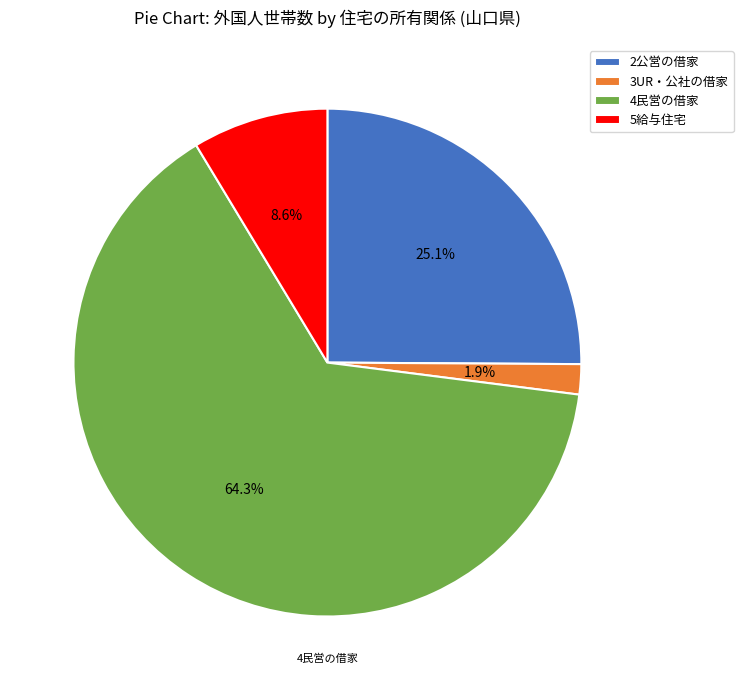

To the nearest percent, what is the difference between the 2公営の借家 and 4民営の借家 slice percentages?

39%